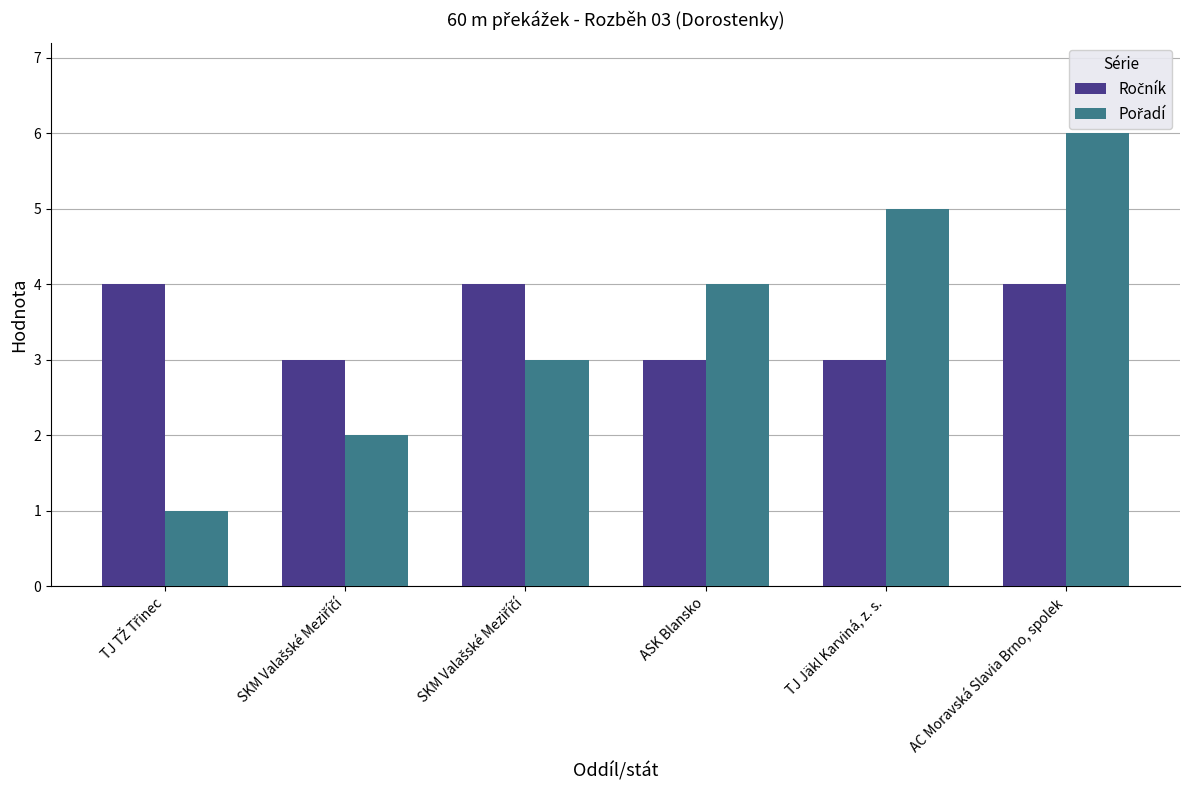

Is the value of Pořadí at AC Moravská Slavia Brno, spolek greater than the value of Ročník at SKM Valašské Meziříčí?

Yes